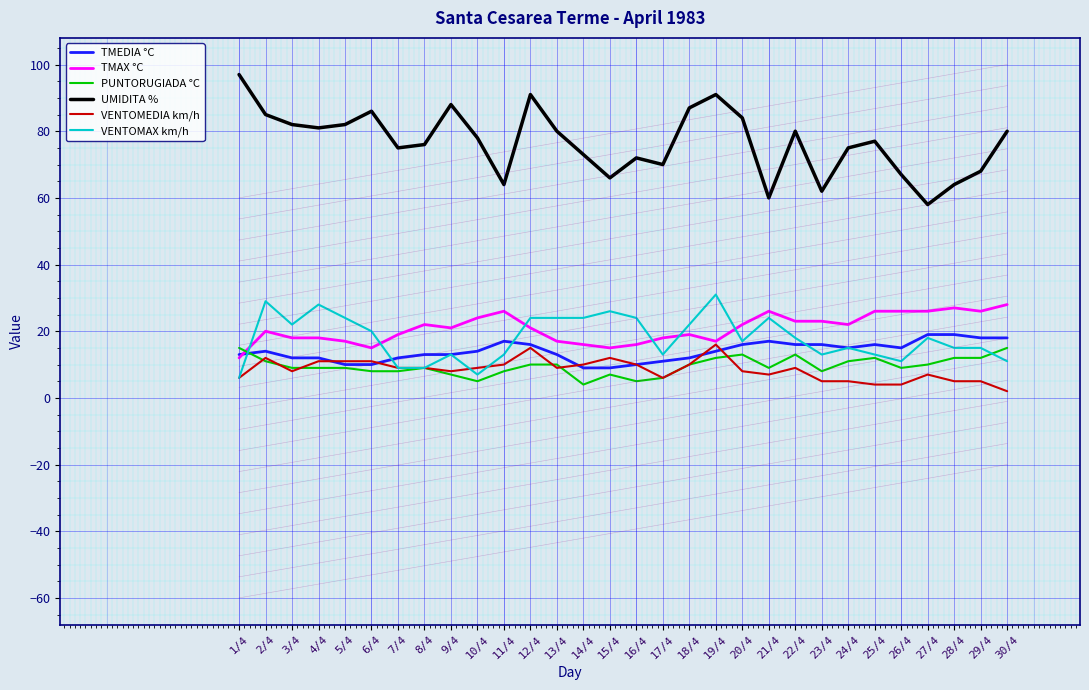

Which series has the largest range (max minus min)?

UMIDITA %